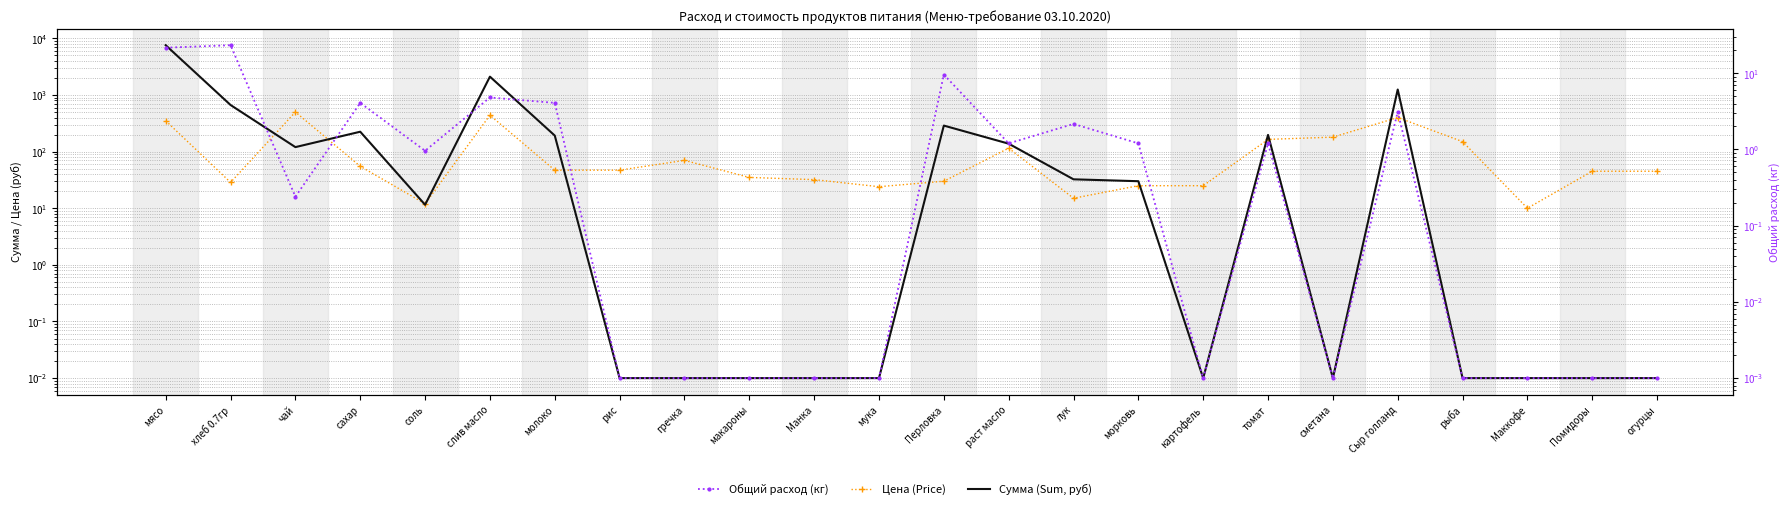

Which category has the lowest value in the Общий расход (кг) series?

рис